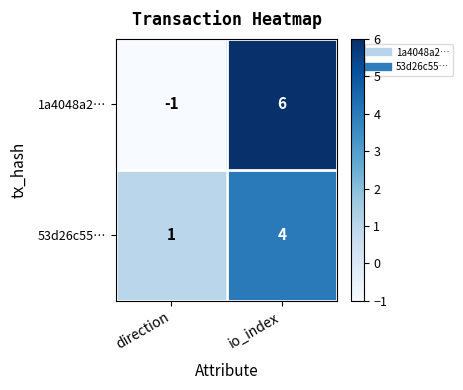

Which series changed the most between direction and io_index?

1a4048a2…